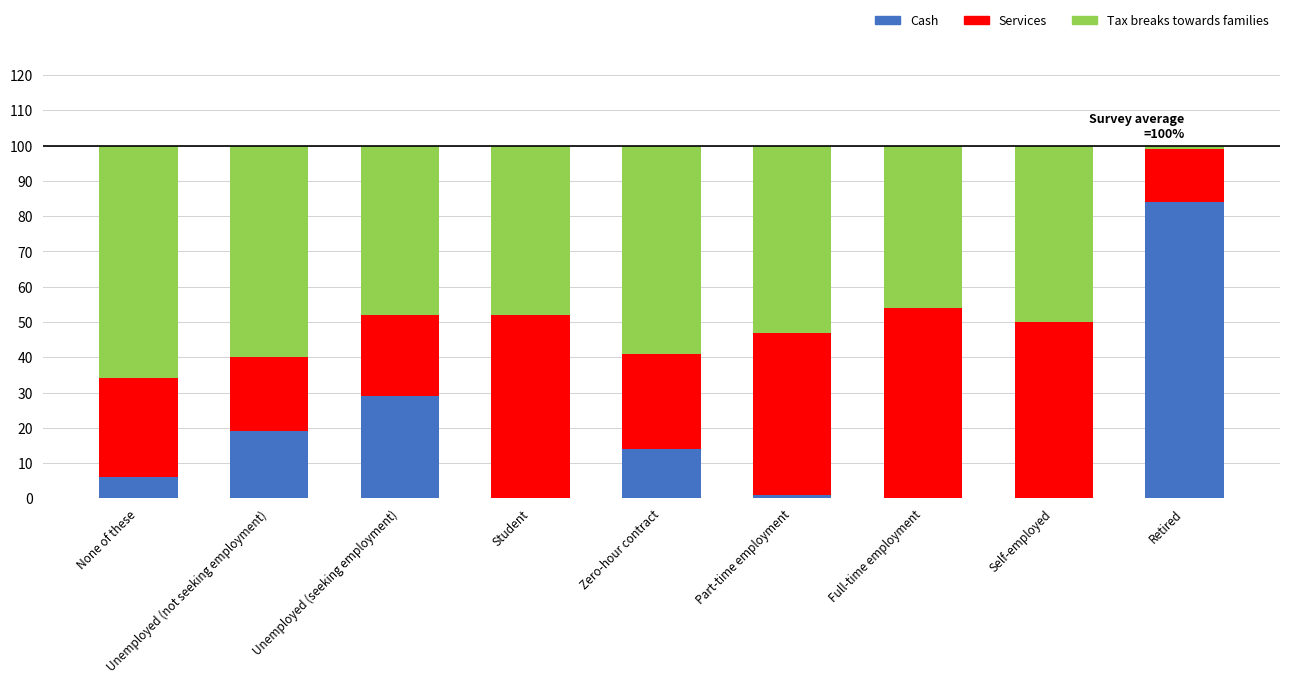

What is the total value across all series at None of these?

100